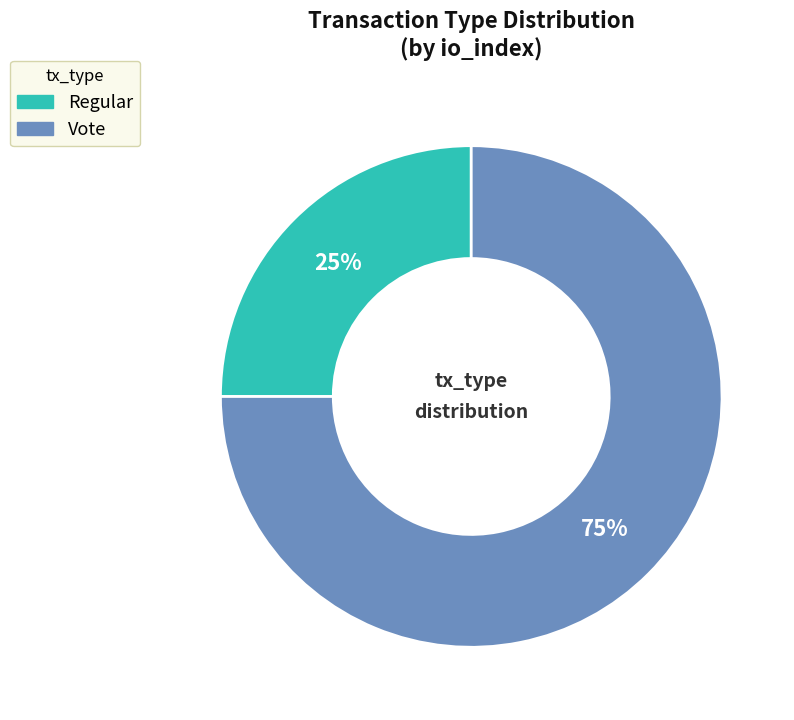

Is it true that Regular is 25% of the pie?

True